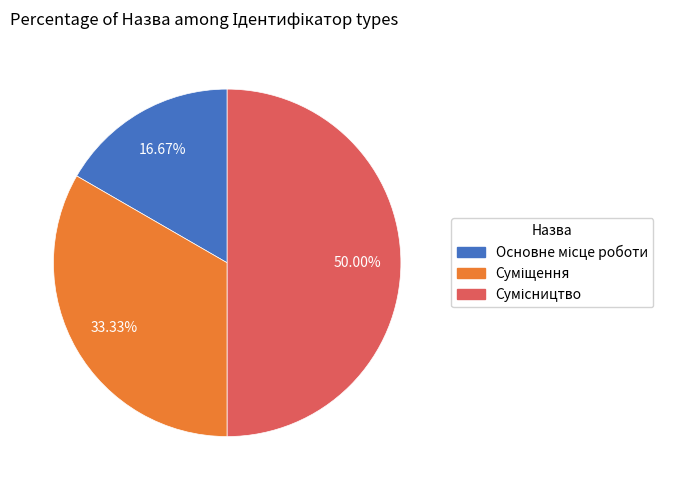

To the nearest percent, what is the difference between the largest and smallest slice percentages?

33%